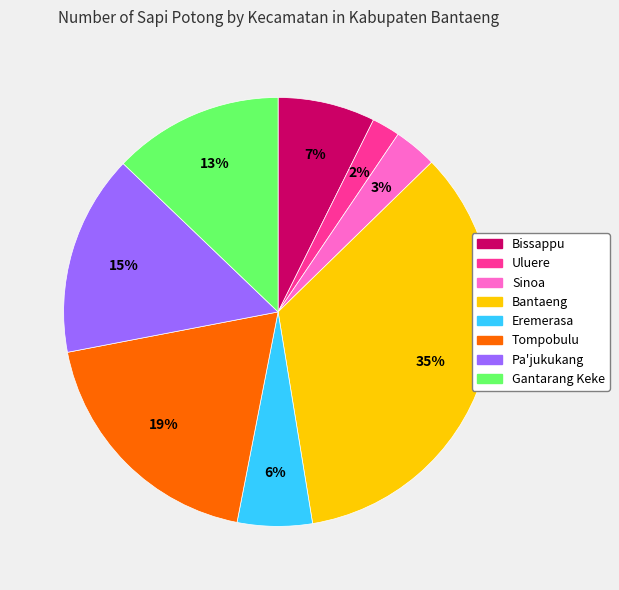

How many segments does this pie chart have?

8